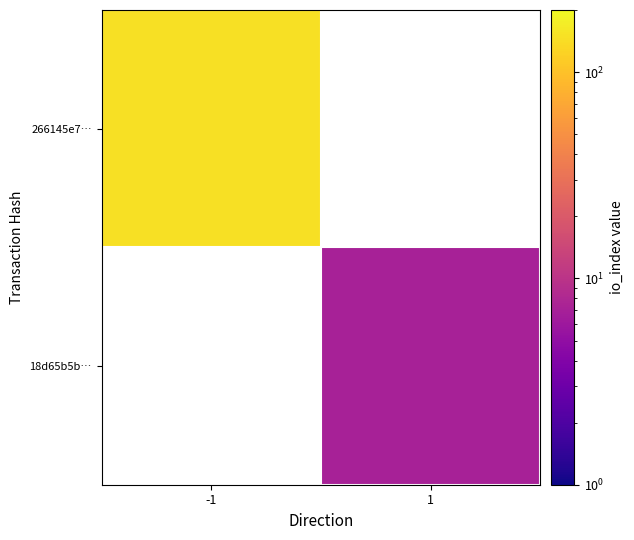

The 266145e7… series shows 92.6 at -1. True or false?

False